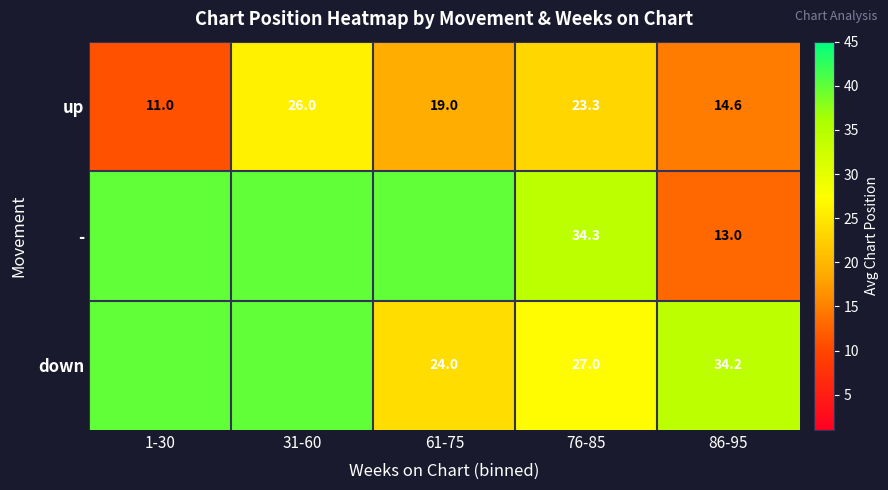

What is the difference between the highest and lowest values at 1-30?

29.0